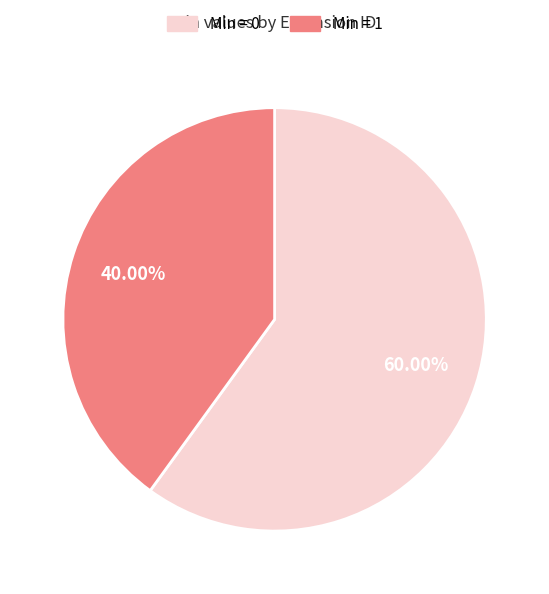

Is there a majority slice in this chart?

Yes